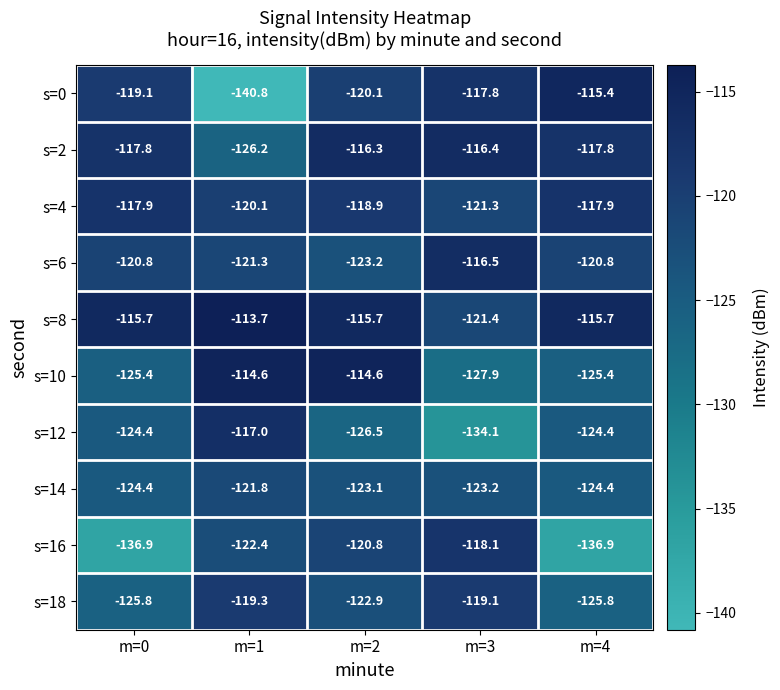

What is the difference between the s=12 values at m=0 and m=3?

9.7